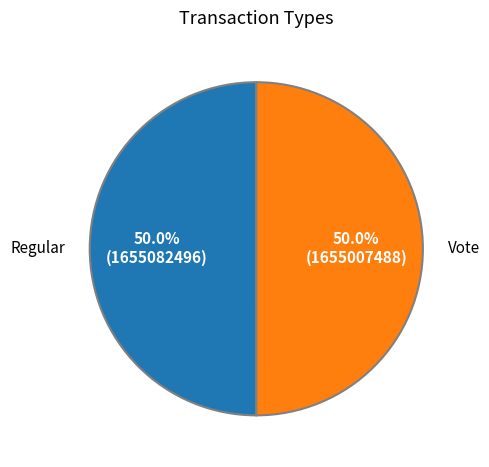

Which slice is the smallest?

Vote